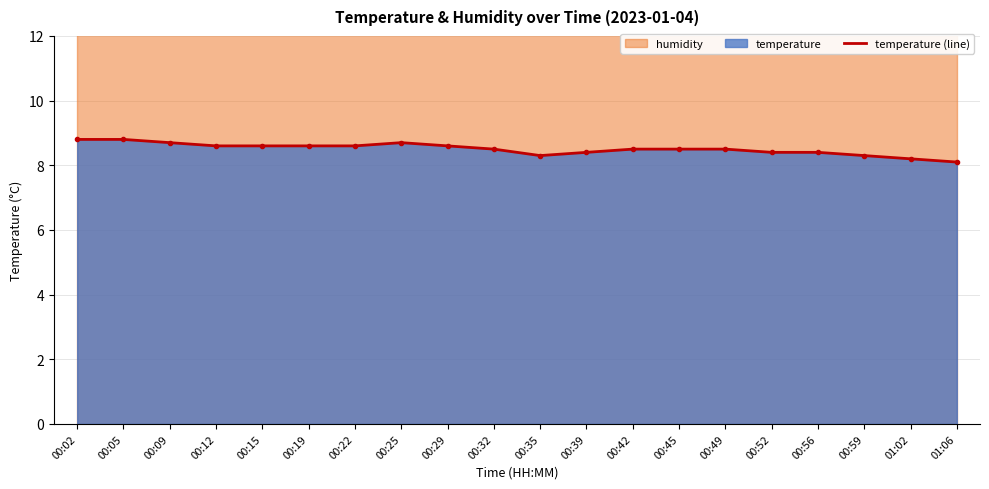

What is the greatest value displayed?

8.8